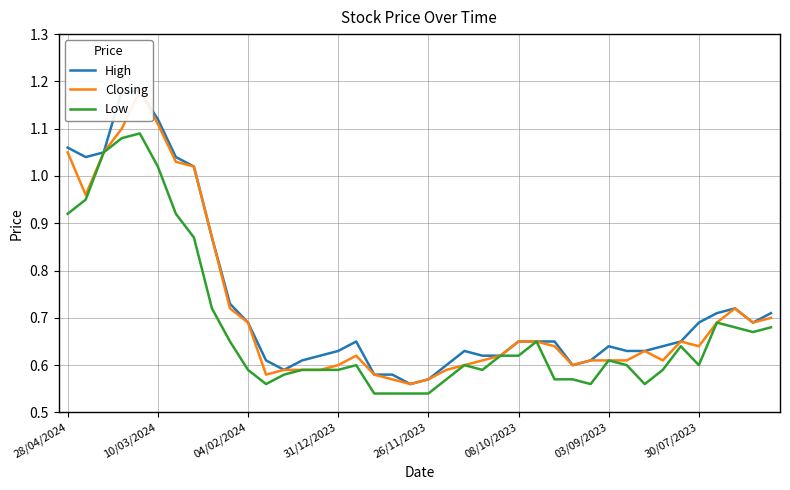

List the series in order of their overall mean, lowest first.

Low, Closing, High